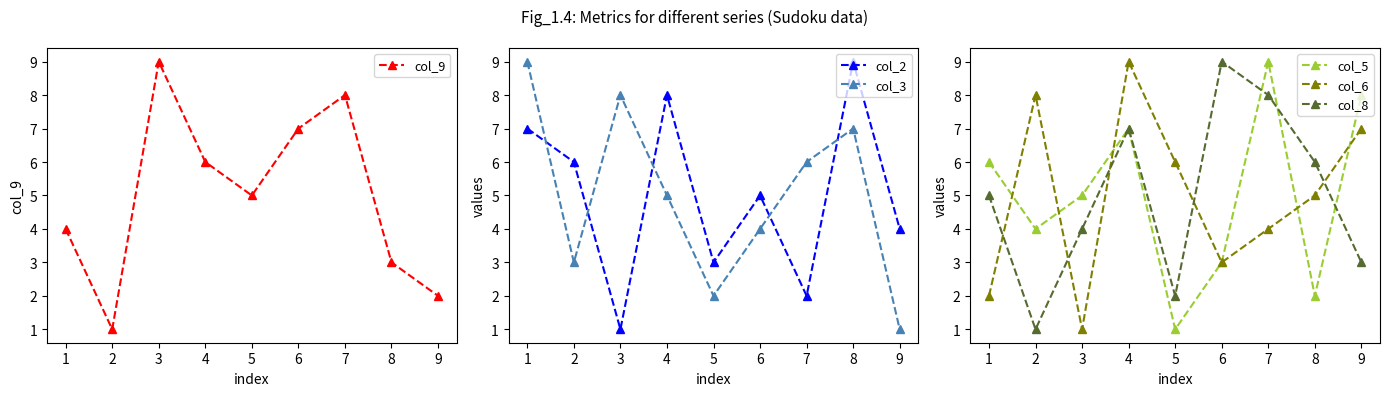

How many col_9 values are between 3 and 7?

5